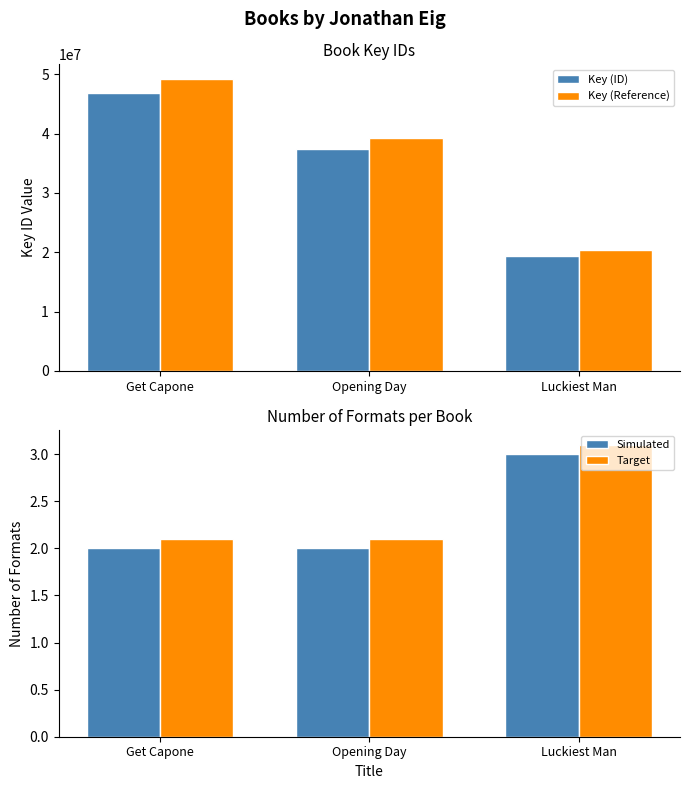

What is the sum of all Simulated values?

7.0